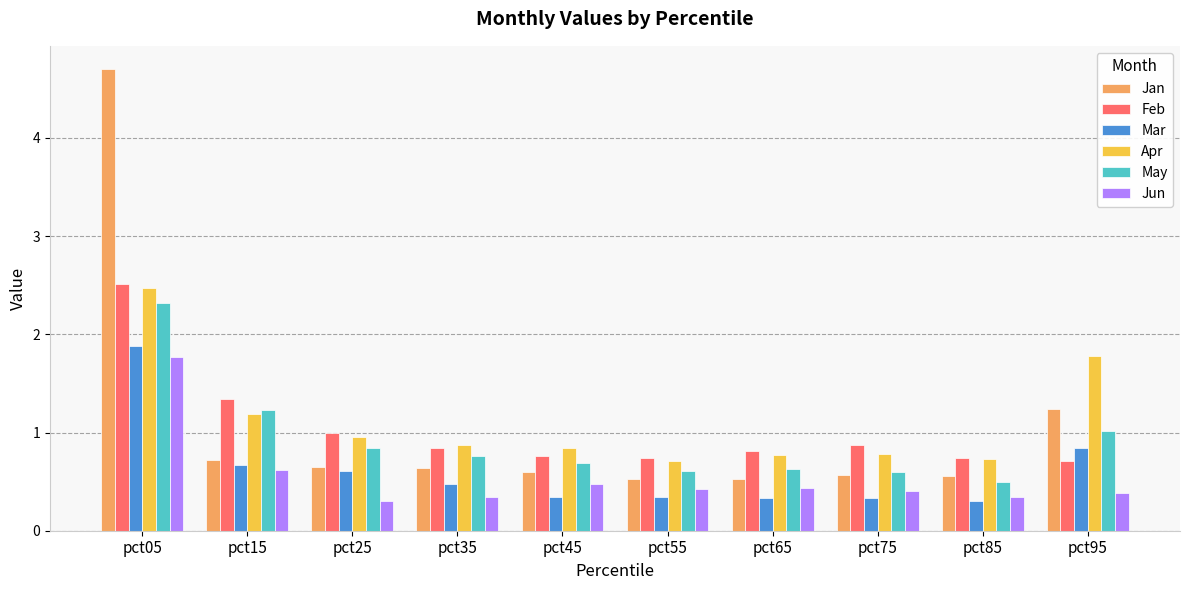

How many series are shown in this chart?

6